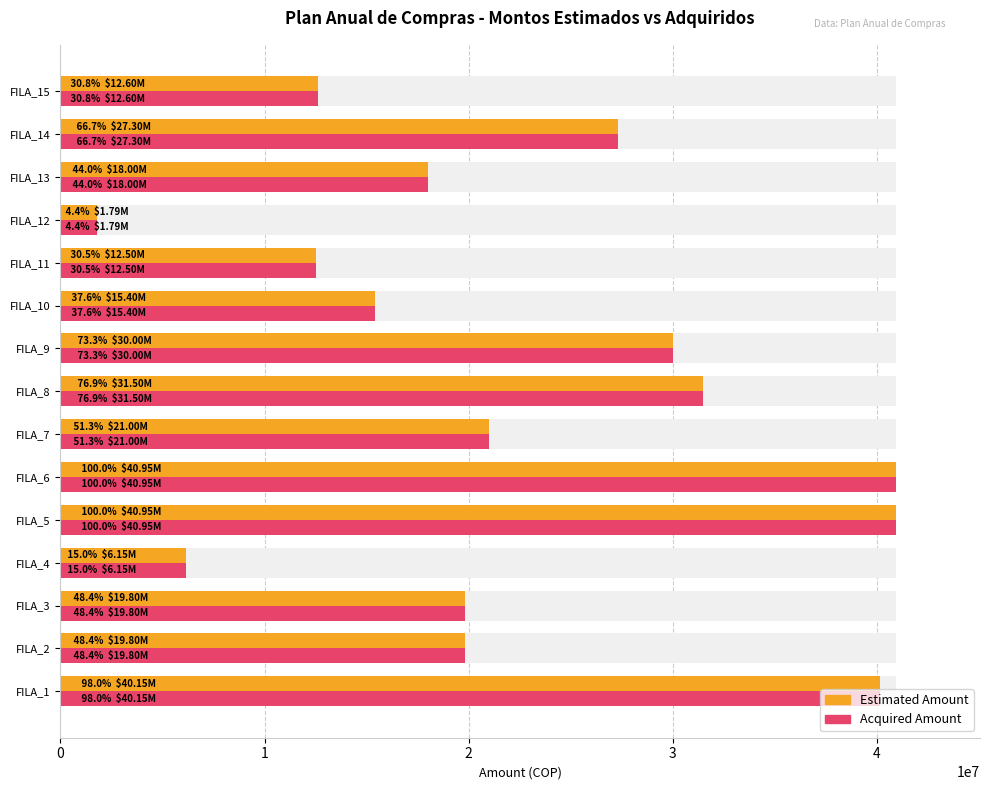

What is the difference between the second highest and second lowest values in the Acquired Amount series?

34795619